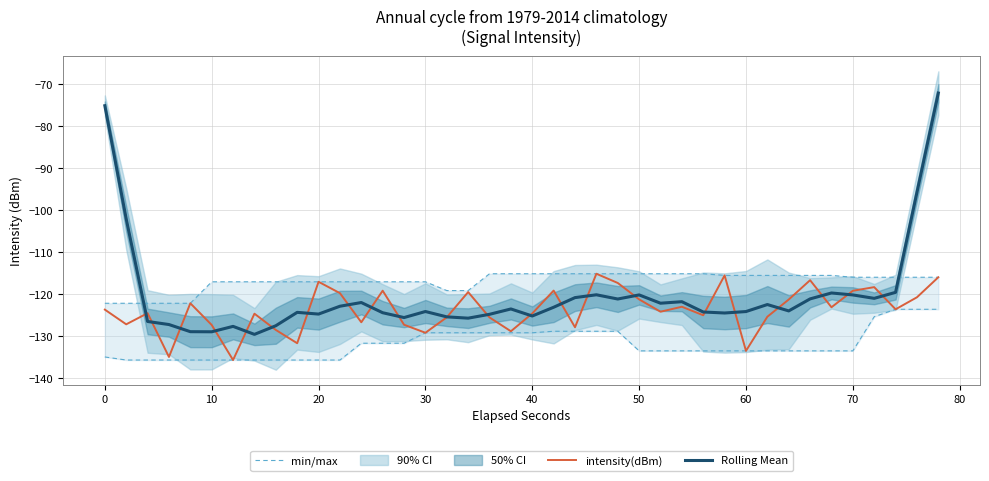

The value of Rolling Mean at 50 is -120.1. True or false?

True